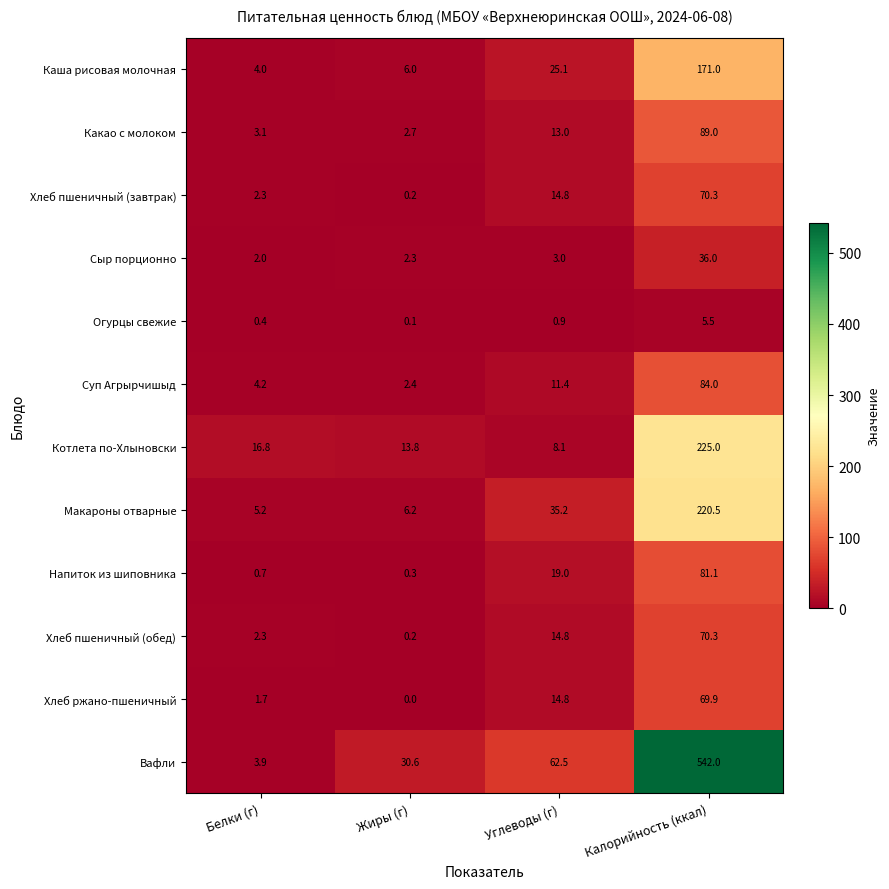

Count the number of data series in this chart.

12